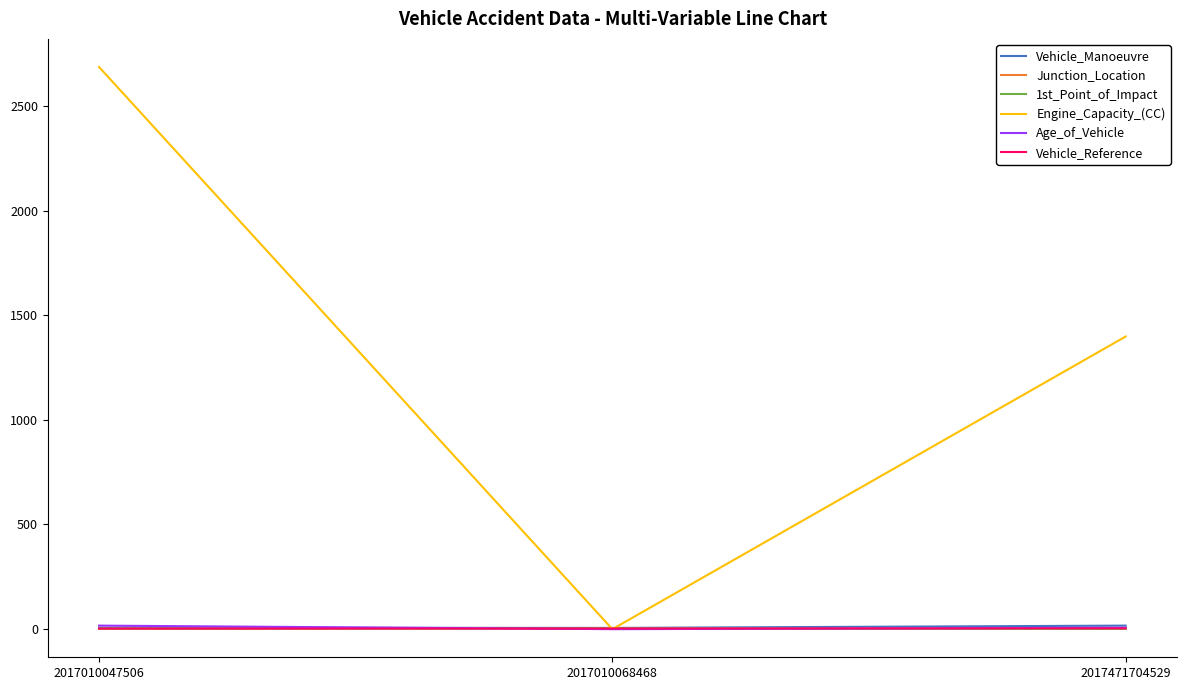

How many lines are shown in the chart?

6